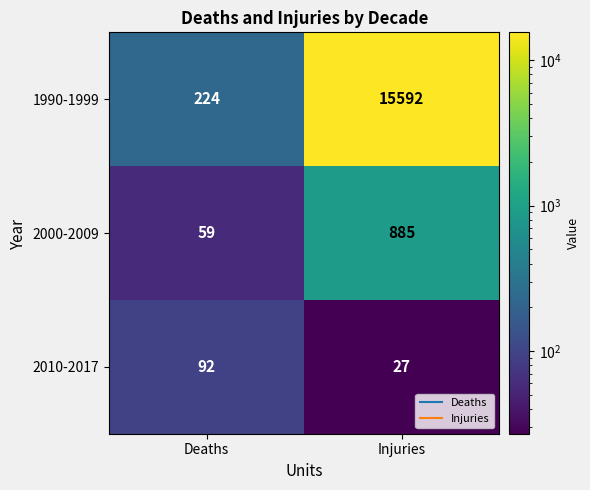

Reading right to left, transcribe all the data shown in this chart.

1990-1999: Injuries=15592	Deaths=224
2000-2009: Injuries=885	Deaths=59
2010-2017: Injuries=27	Deaths=92